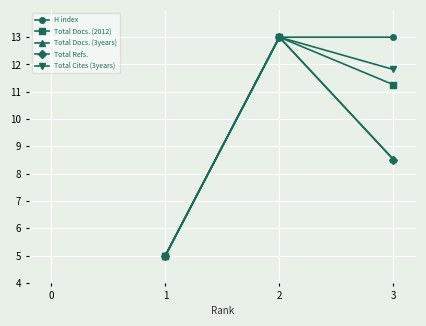

At how many categories does at least one series exceed 9?

2